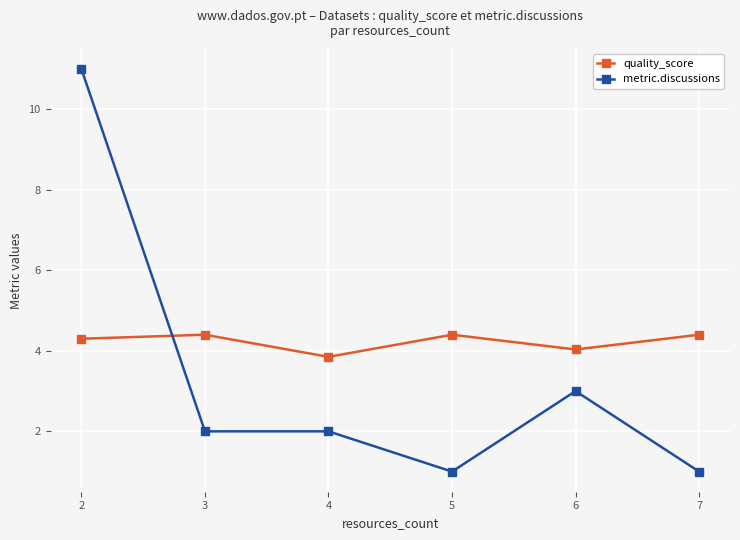

What is the difference between the second highest and minimum values in the metric.discussions series?

2.0